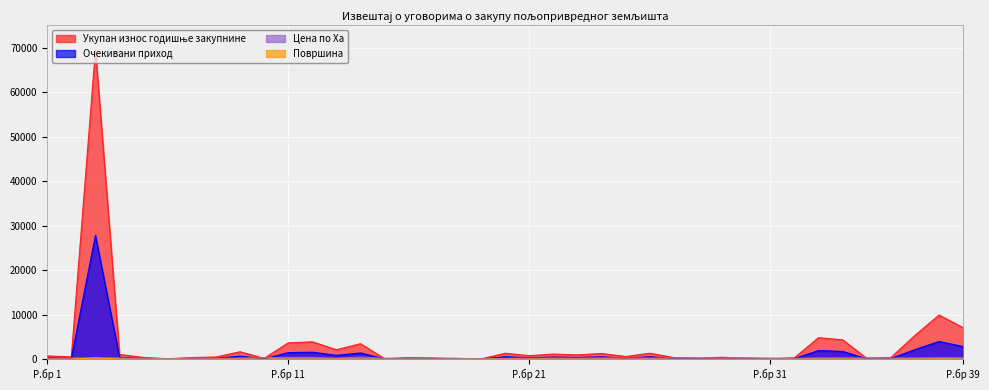

What is the difference between the highest and lowest values at Р.бр 11?

3656.4